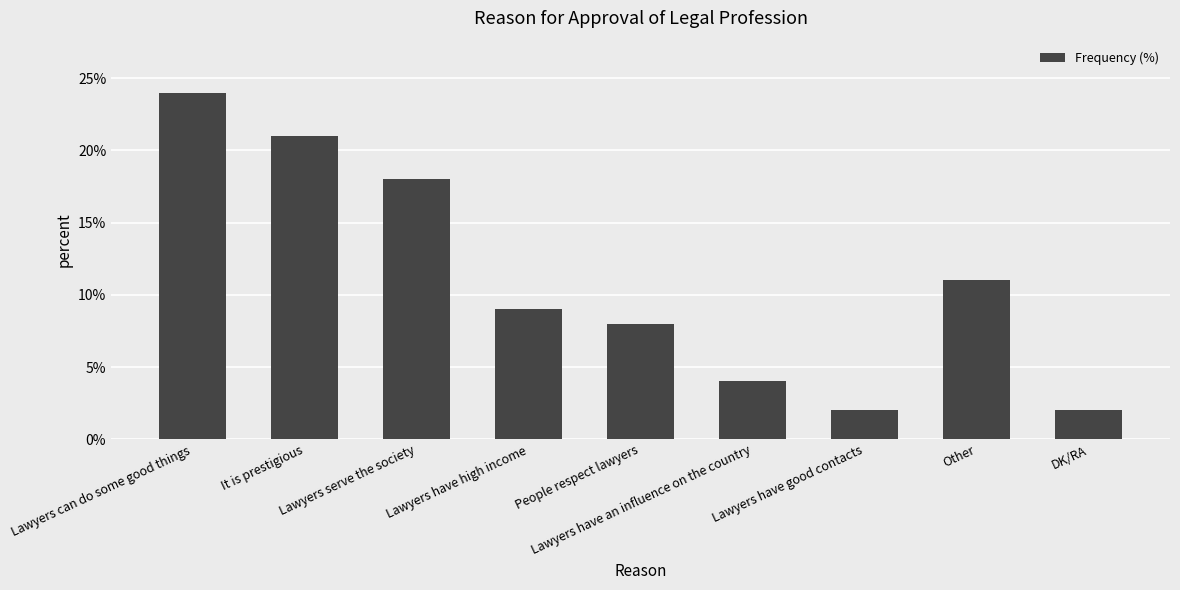

What is the difference between the maximum and minimum values?

22